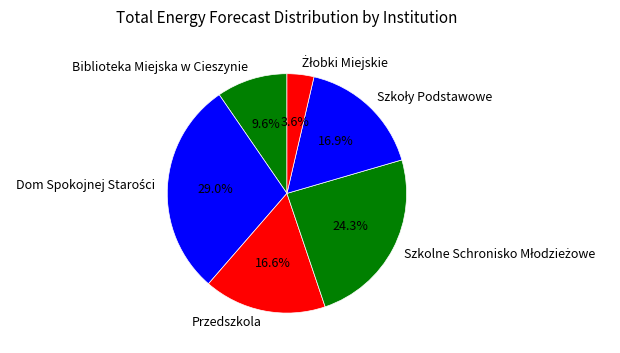

Is there a majority slice in this chart?

No